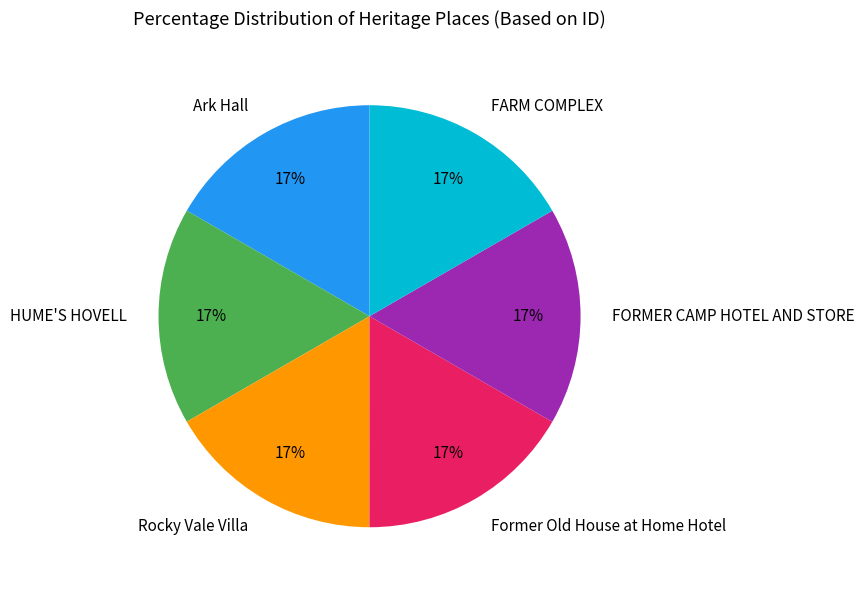

Approximately how many times larger is the value at Former Old House at Home Hotel compared to Rocky Vale Villa?

1.0